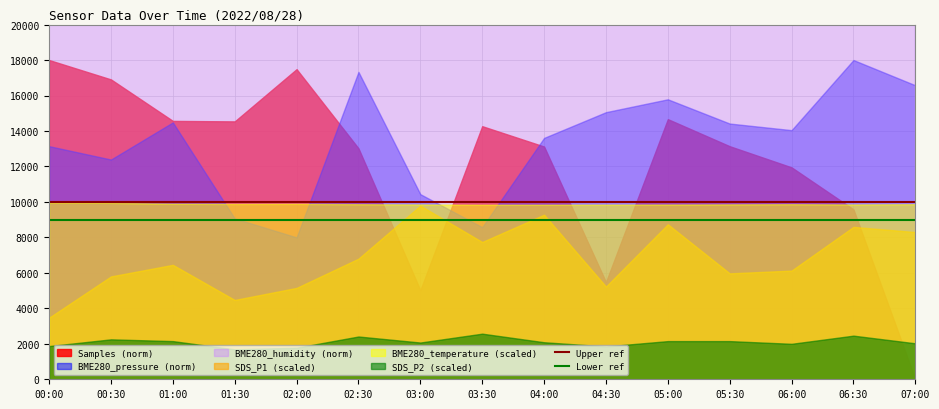

True or false: Lower ref has a value of 2309 at 00:30.

False